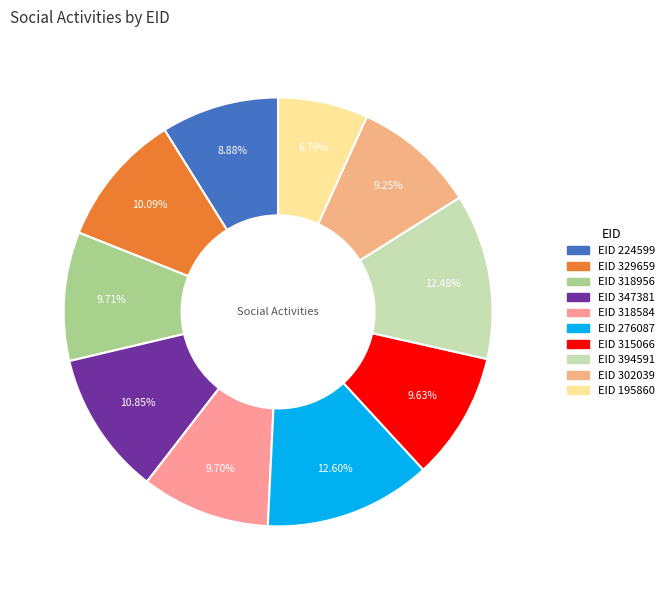

How many slices are in this pie chart?

10